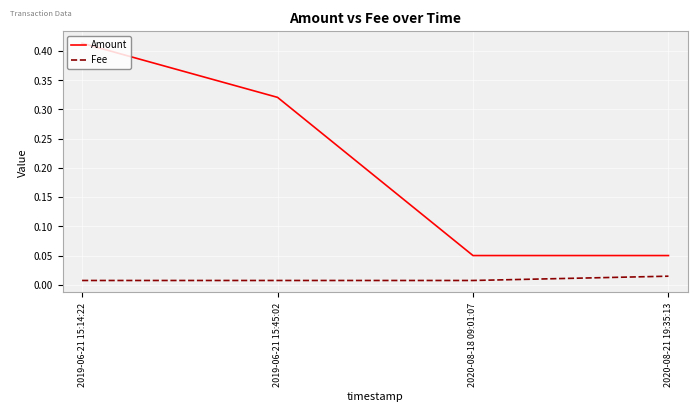

At how many categories does at least one series exceed 0?

4